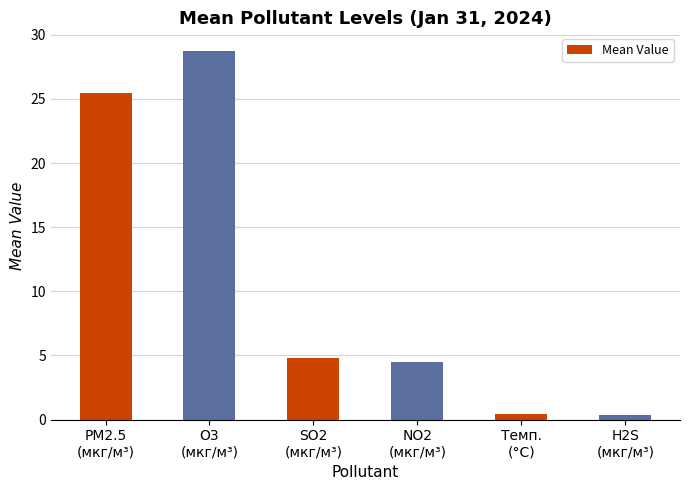

What is the sum of all values?

64.3